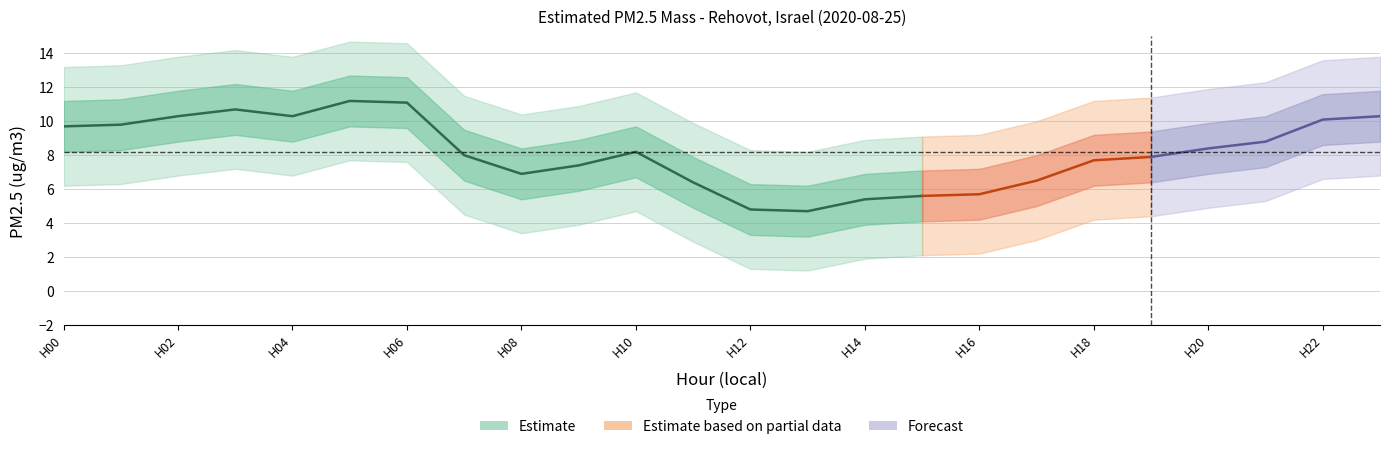

Read the value at 9.

7.4